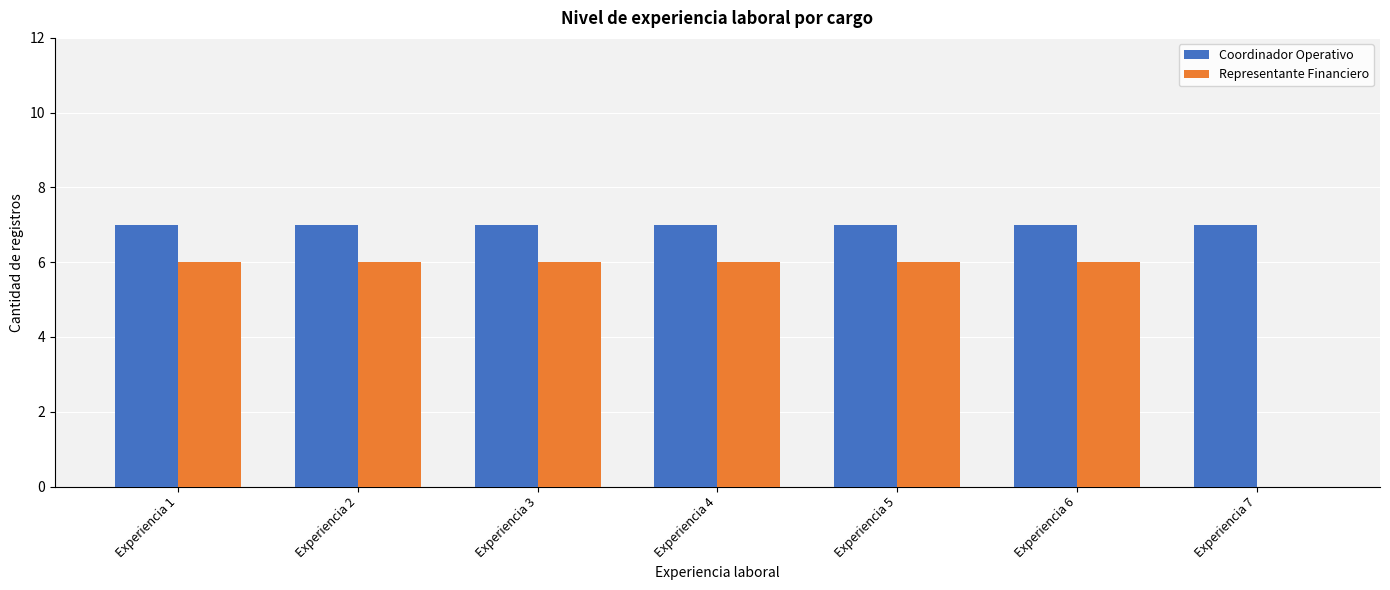

The value of Coordinador Operativo at Experiencia 6 is 7. True or false?

True